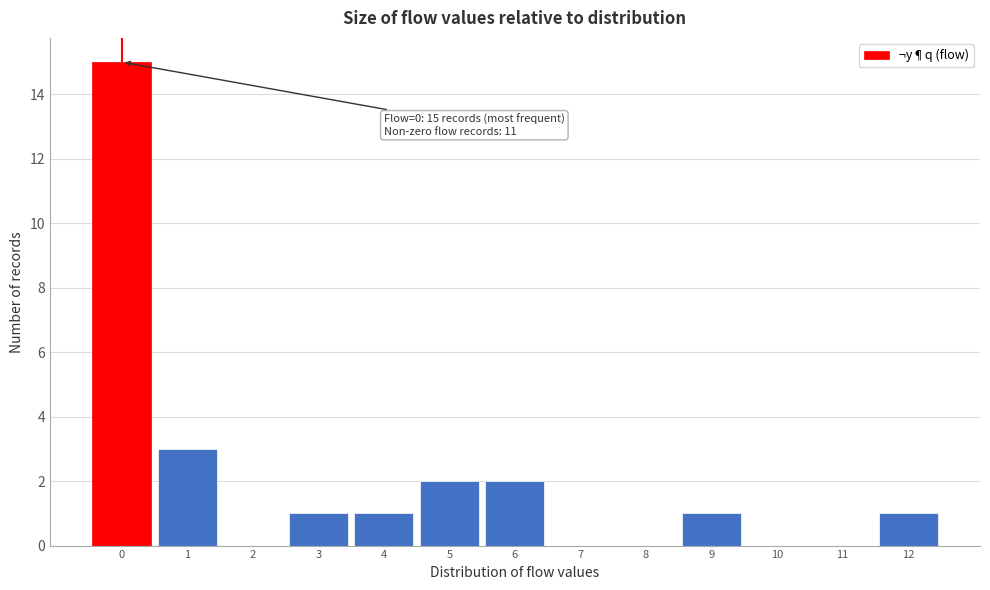

Reading right to left, extract all data points from this chart.

12=1	11=0	10=0	9=1	8=0	7=0	6=2	5=2	4=1	3=1	2=0	1=3	0=15